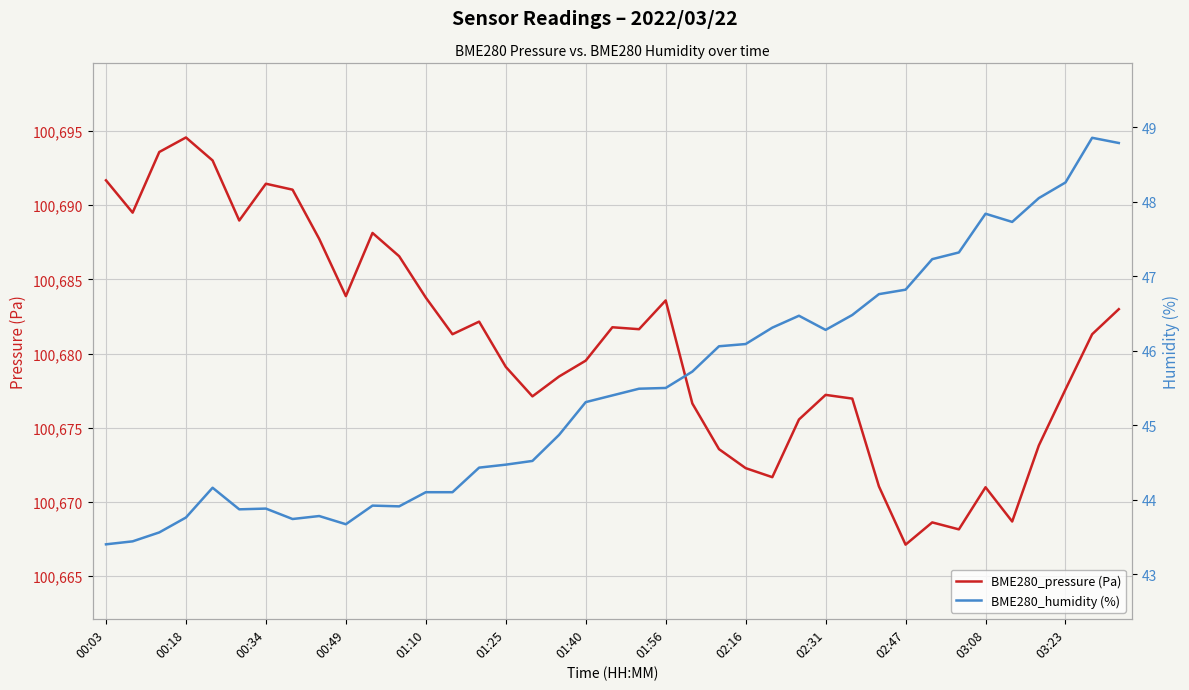

Which series has the largest total across all categories?

BME280_pressure (Pa)